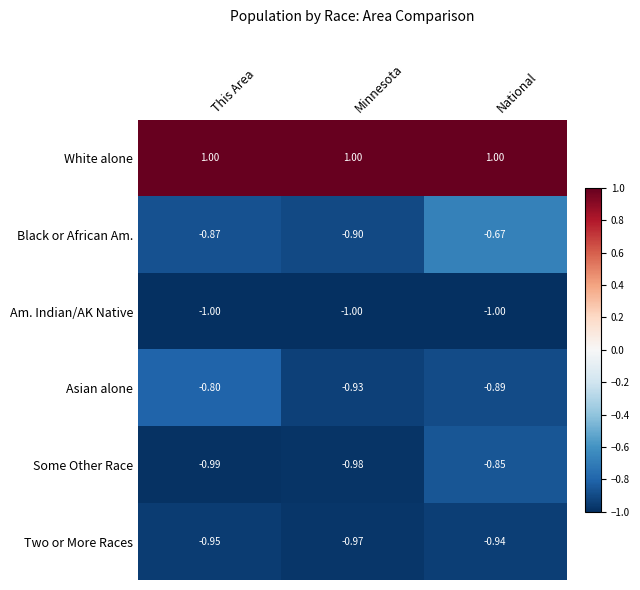

At which label is Asian alone closest to 0?

This Area